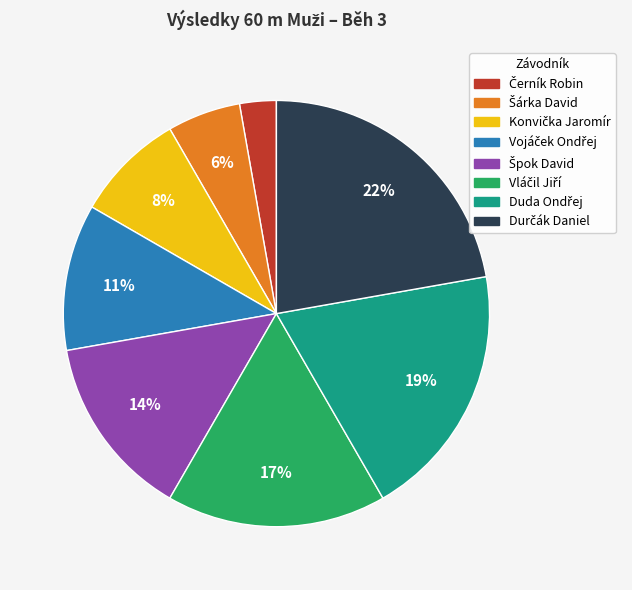

To the nearest percent, what is the difference between the largest and smallest slice percentages?

19%